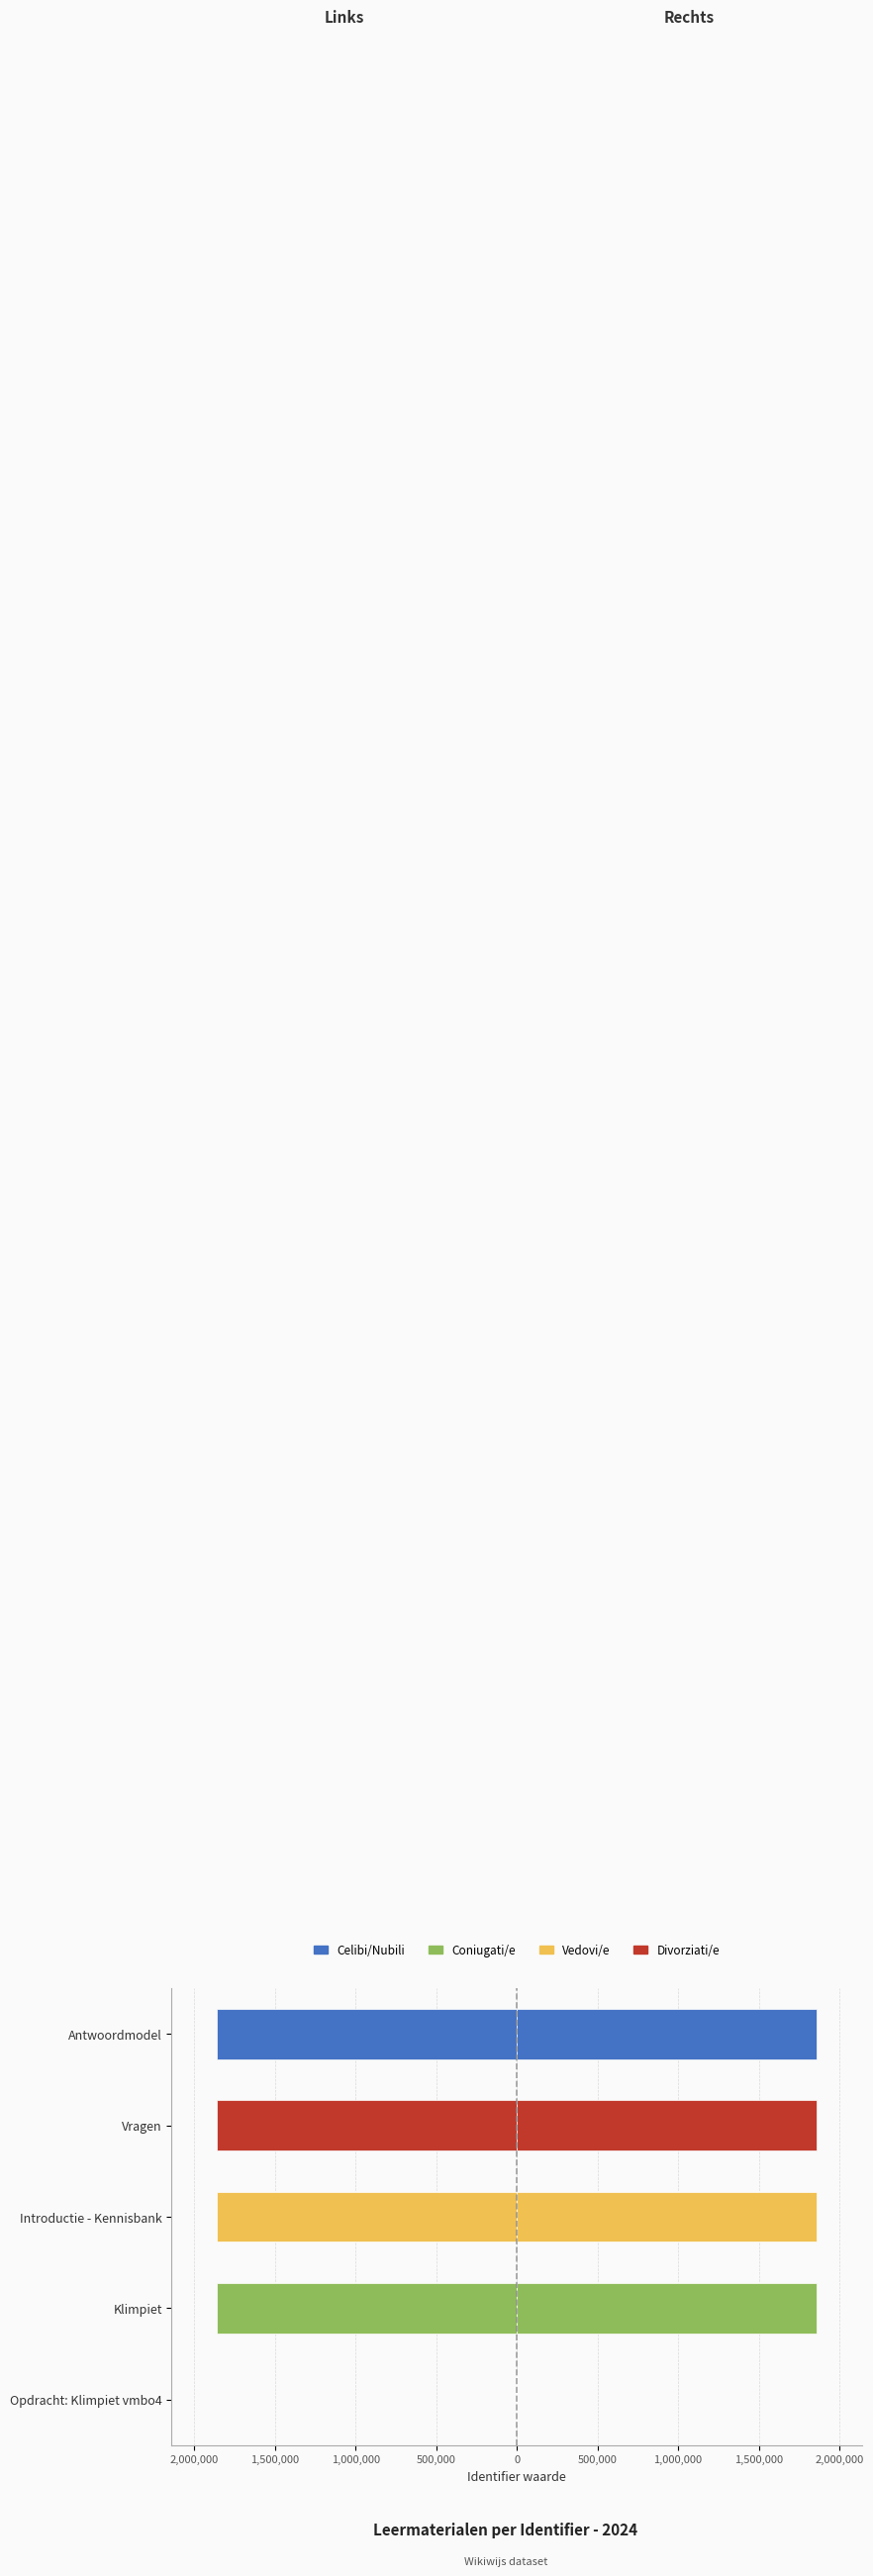

Are the bars grouped side by side (vs. stacked)?

Yes